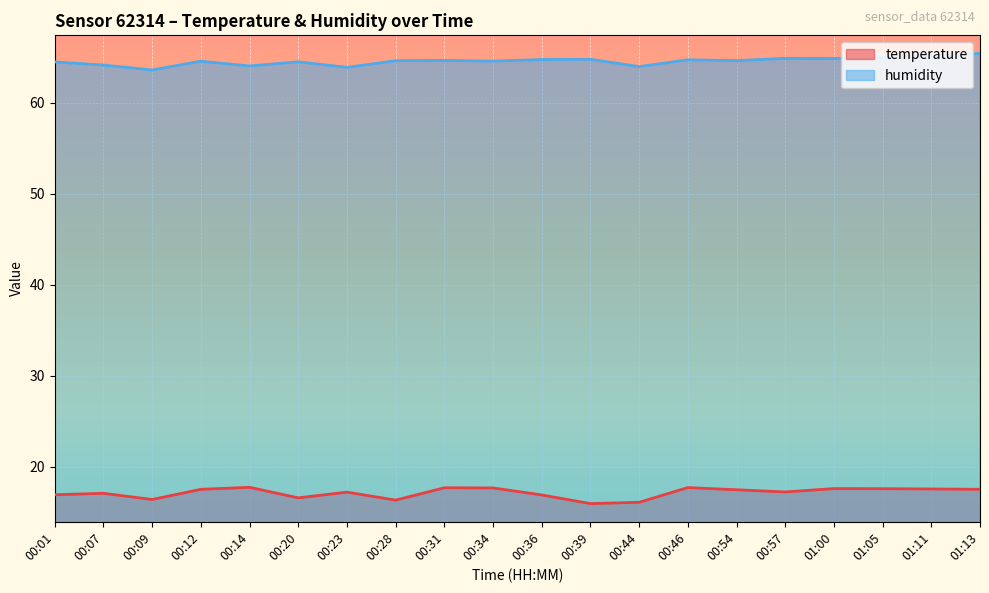

Between 01:13 and 01:00, which is larger?

01:00